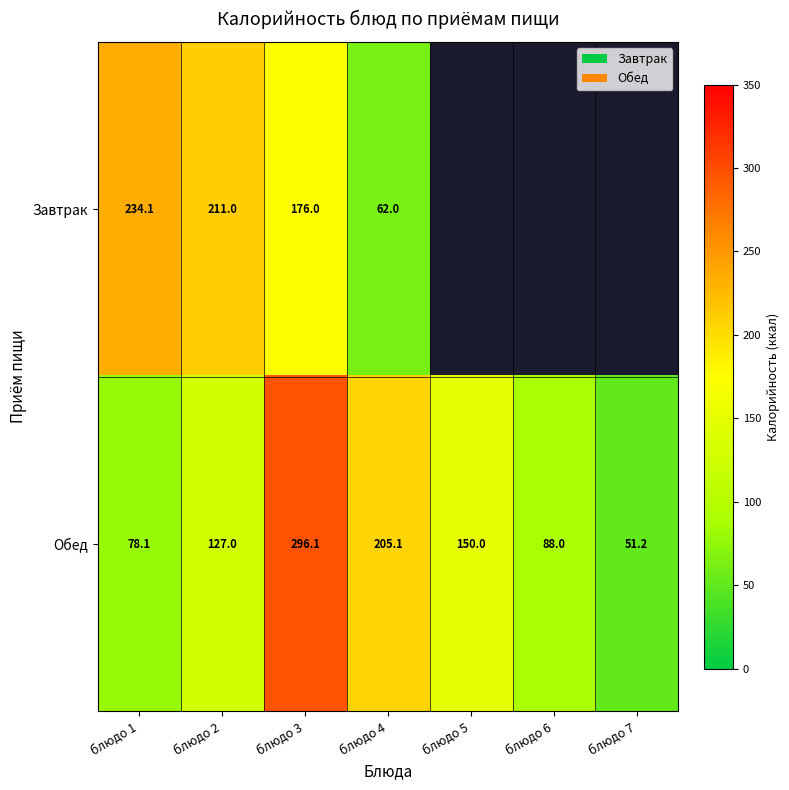

At блюдо 1, list the series in order from smallest to largest.

Обед, Завтрак